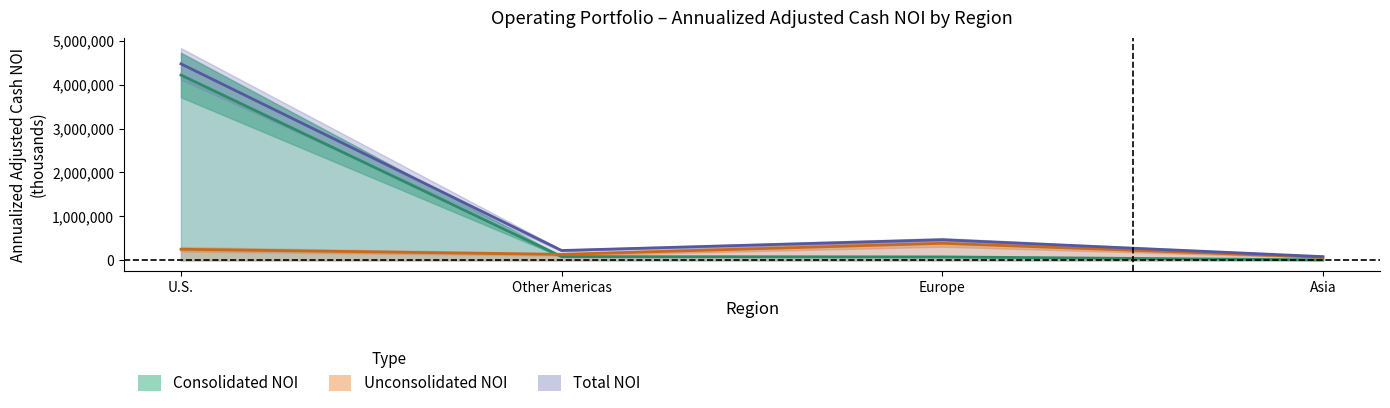

Rank the series by their maximum value, from highest to lowest.

Gross Book Value, Annualized Adjusted Cash NOI